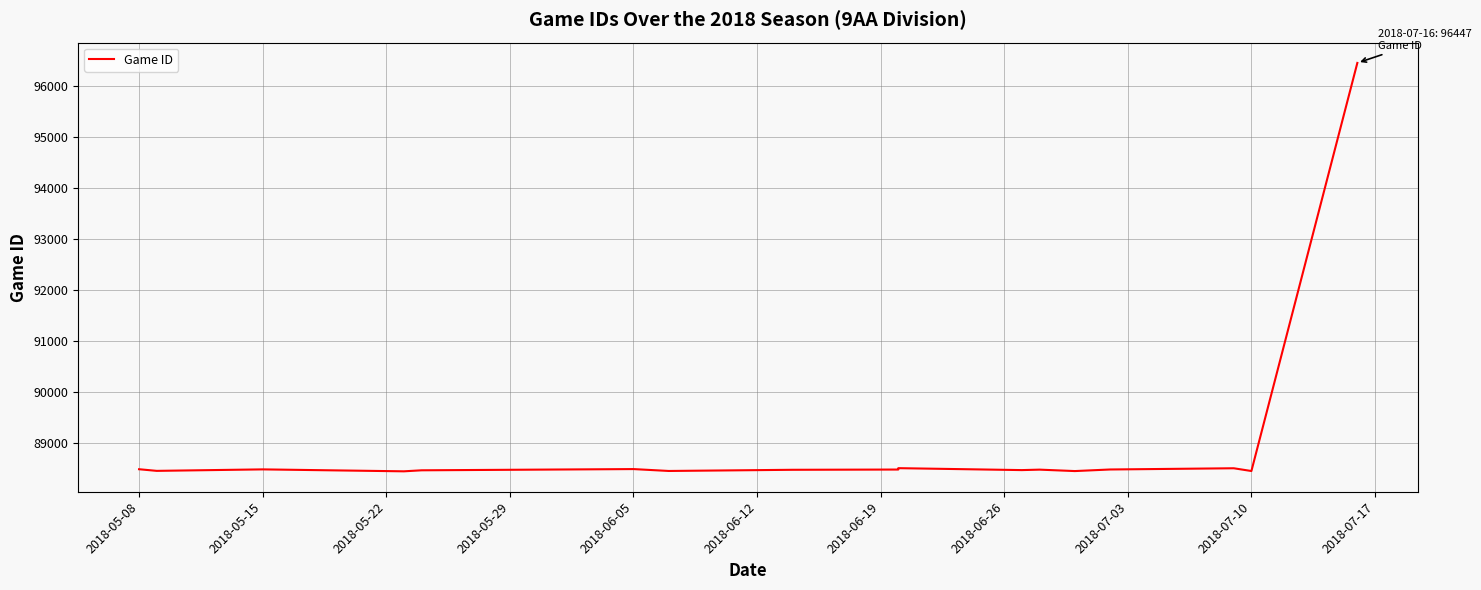

The value at 2018-05-15 is 88482. True or false?

True